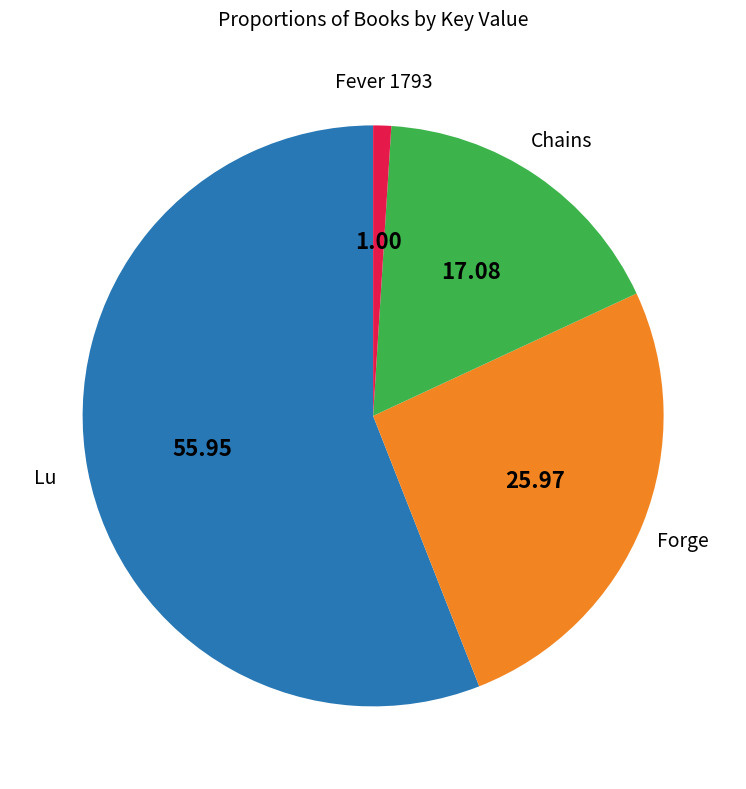

What is the ratio of the value at Chains to the value at Lu?

0.3